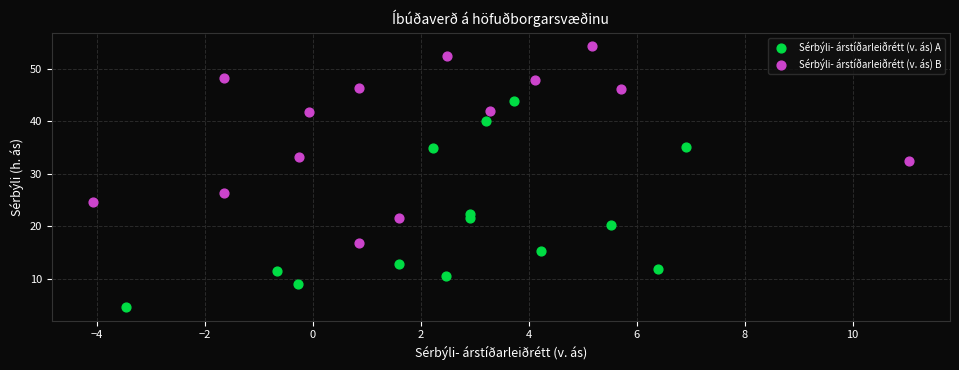

Which series has the largest Y range (max minus min)?

Sérbýli- árstíðarleiðrétt (v. ás) A